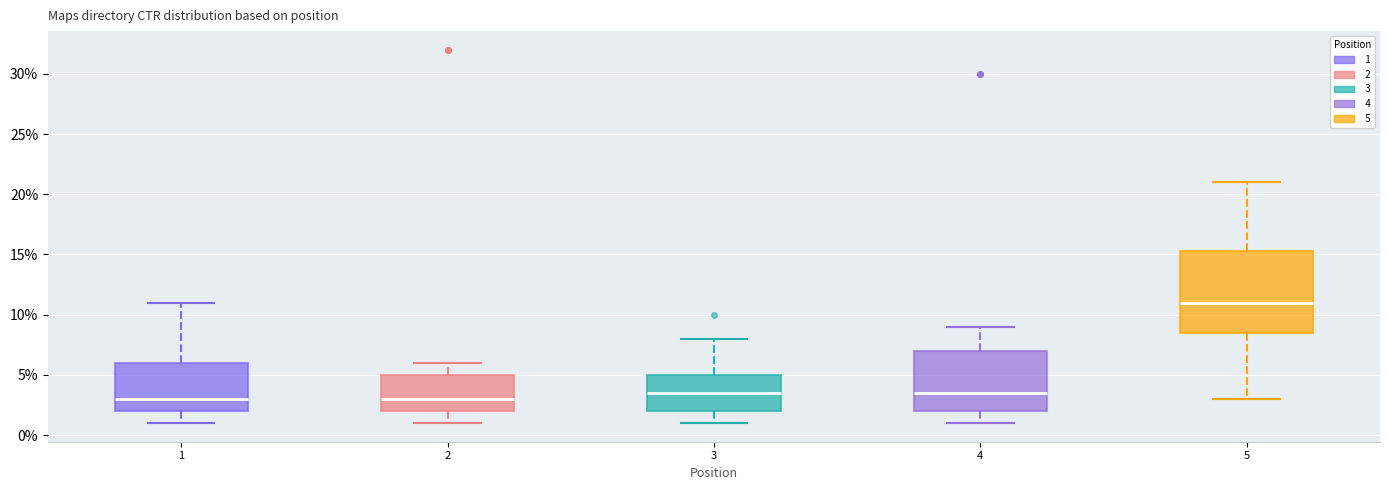

Reading left to right, transcribe this box plot: for each box, give where its median line is, the range the box spans, and where its two whiskers end, as read against the y-axis. The values are not printed on the chart, so give them approximately, as read against the axis.

1: median 3.0, box 2.0 to 6.0, whiskers 1.0 to 11.0
2: median 3.0, box 2.0 to 5.0, whiskers 1.0 to 6.0
3: median 3.5, box 2.0 to 5.0, whiskers 1.0 to 8.0
4: median 3.5, box 2.0 to 7.0, whiskers 1.0 to 9.0
5: median 11.0, box 8.5 to 15.5, whiskers 3.0 to 21.0